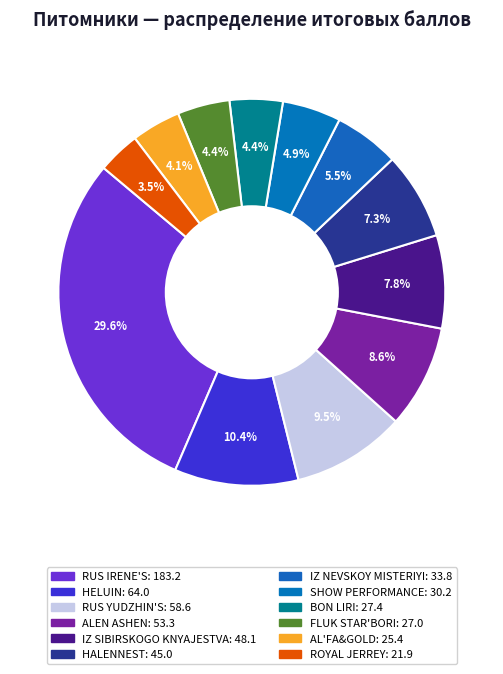

Is it true that IZ SIBIRSKOGO KNYAJESTVA is 8% of the pie?

True